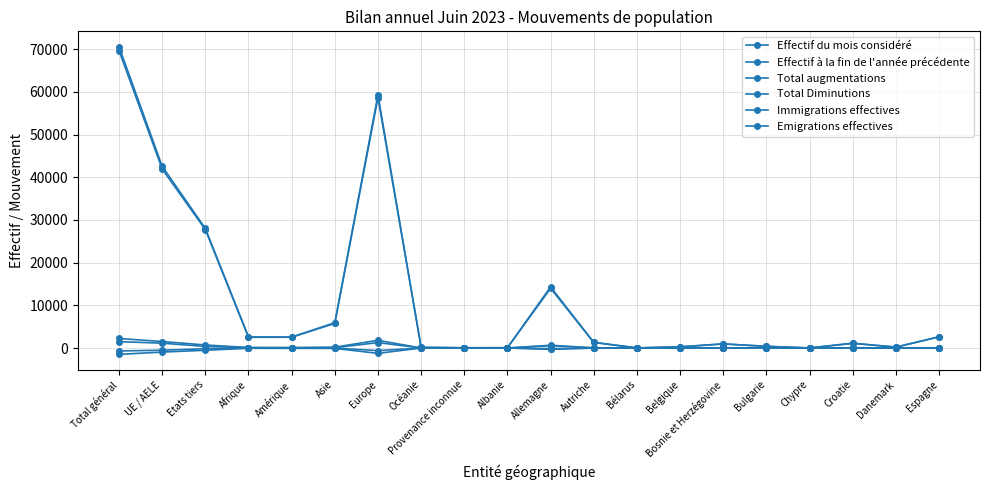

Where is the first local maximum for Total augmentations?

Europe